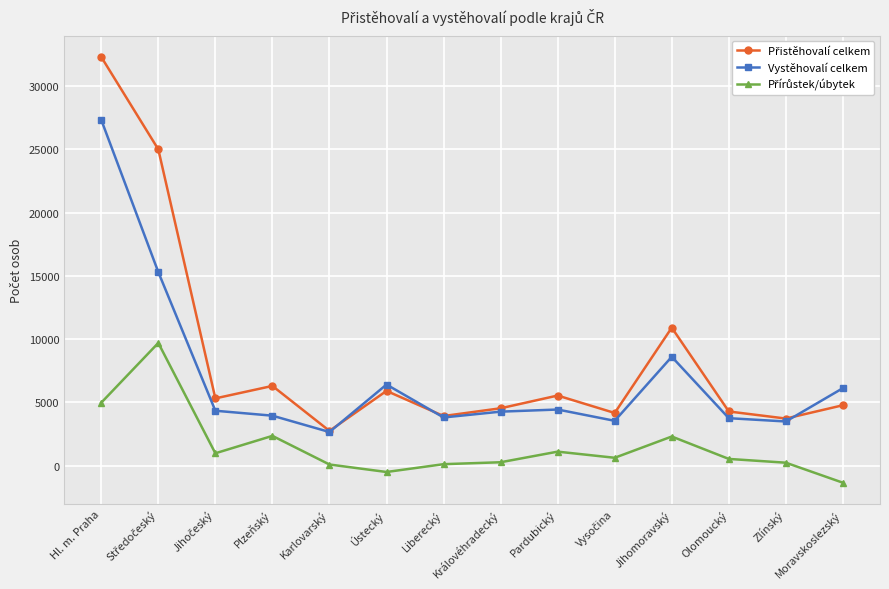

What is the difference between the highest and lowest values at Zlínský?

3489